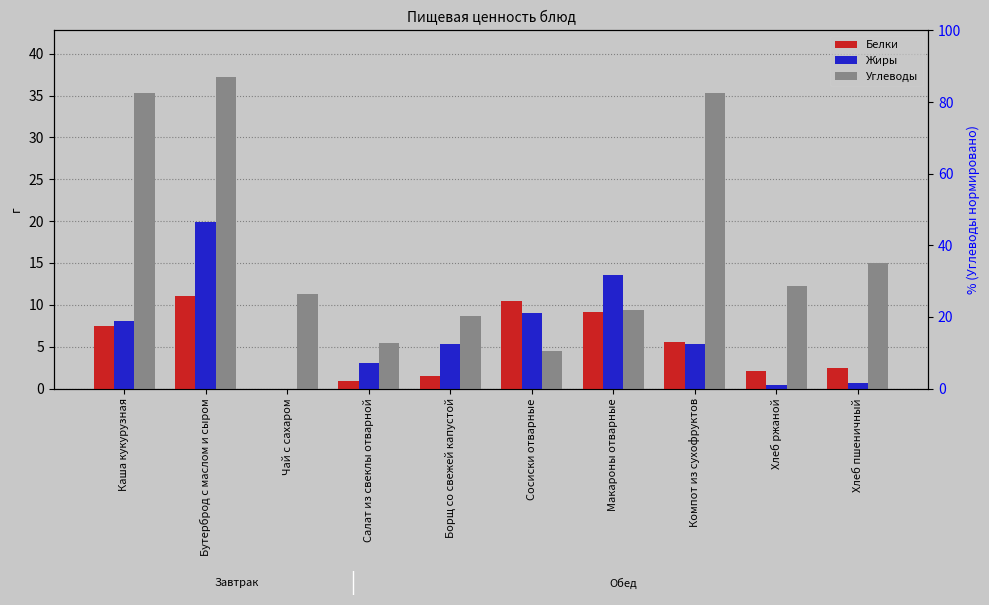

At which category does the chart reach its peak across all series?

Бутерброд с маслом и сыром